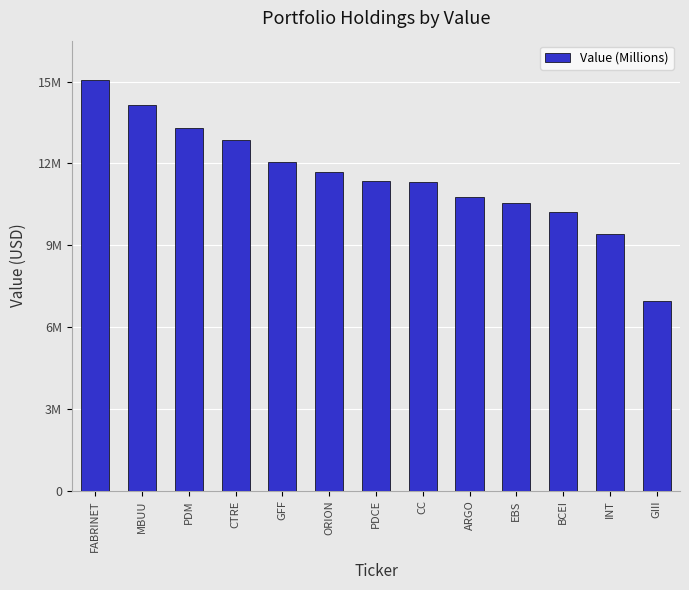

The value at PDM is 13293000. True or false?

True